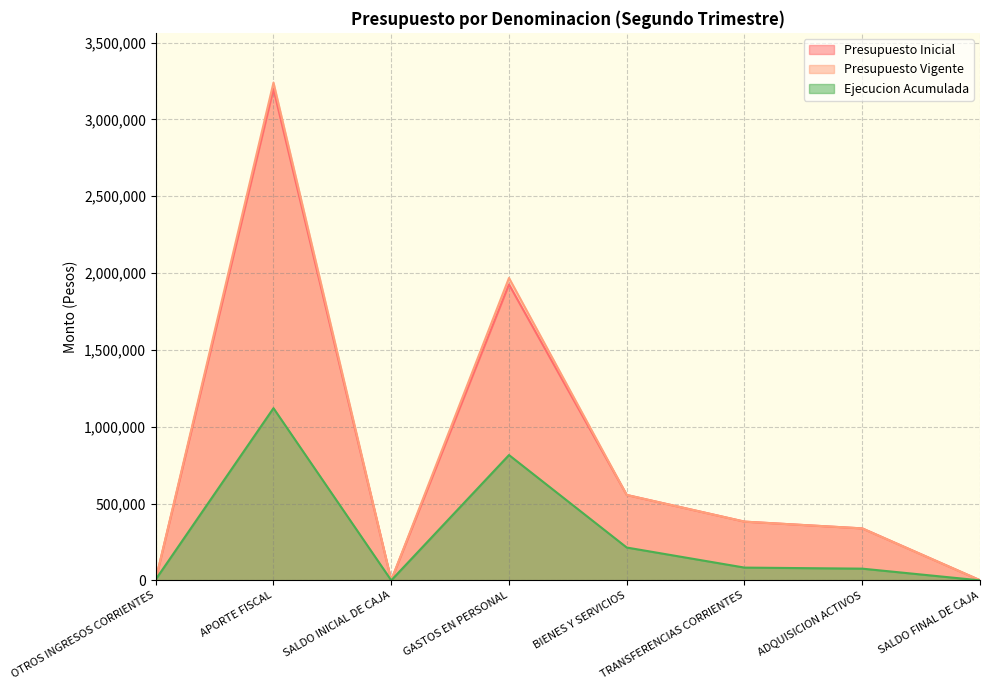

At which label does Presupuesto Inicial reach its minimum?

SALDO INICIAL DE CAJA